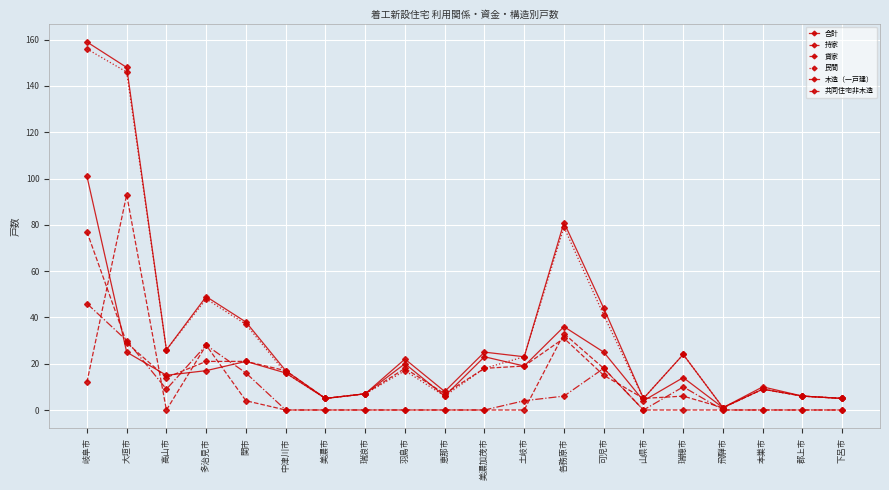

Where is the first local minimum for 共同住宅非木造?

高山市